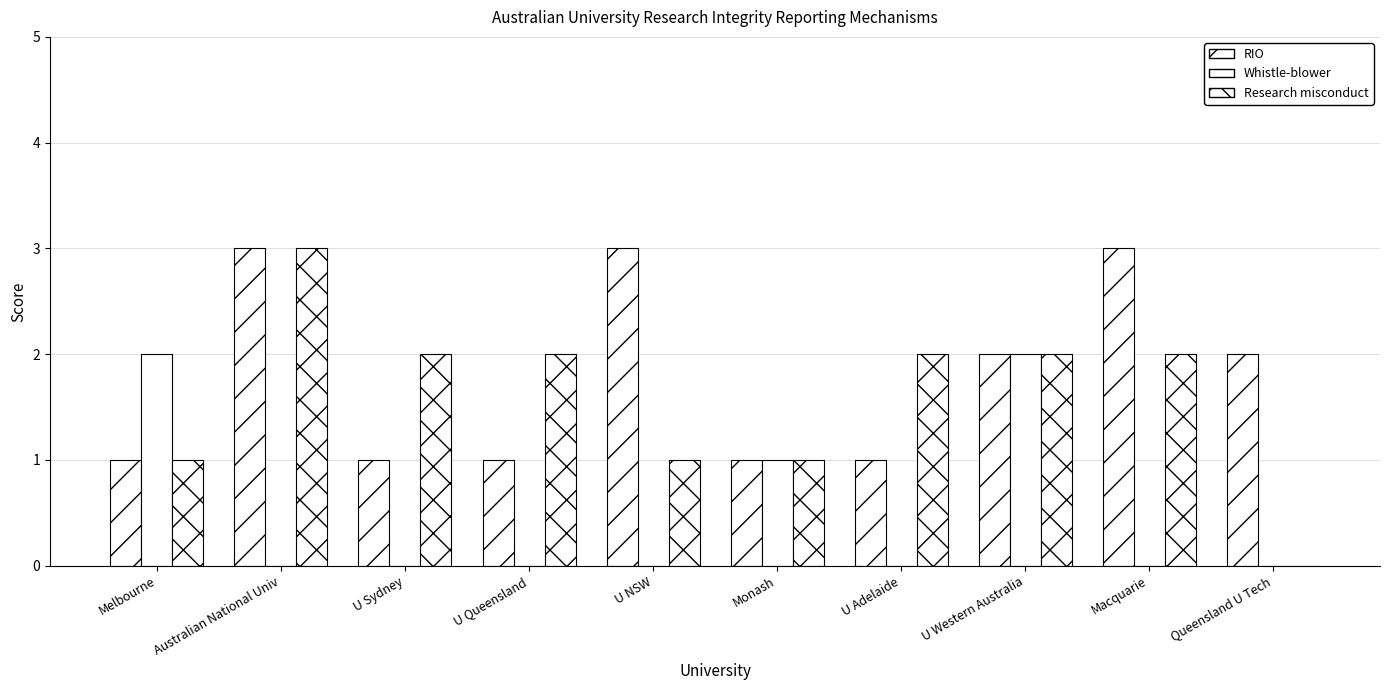

Rank the categories by Whistle-blower value from highest to lowest.

Melbourne, U Western Australia, Monash, Australian National Univ, U Sydney, U Queensland, U NSW, U Adelaide, Macquarie, Queensland U Tech